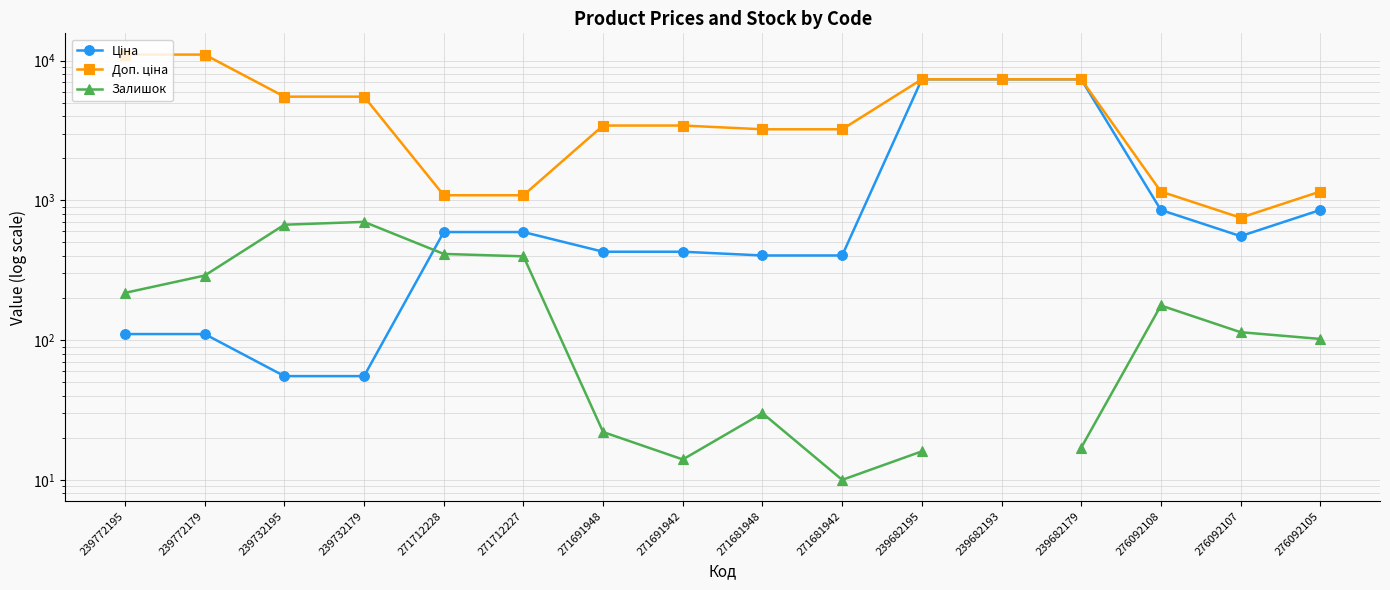

Which series changed the most between 239732195 and 271681948?

Доп. ціна